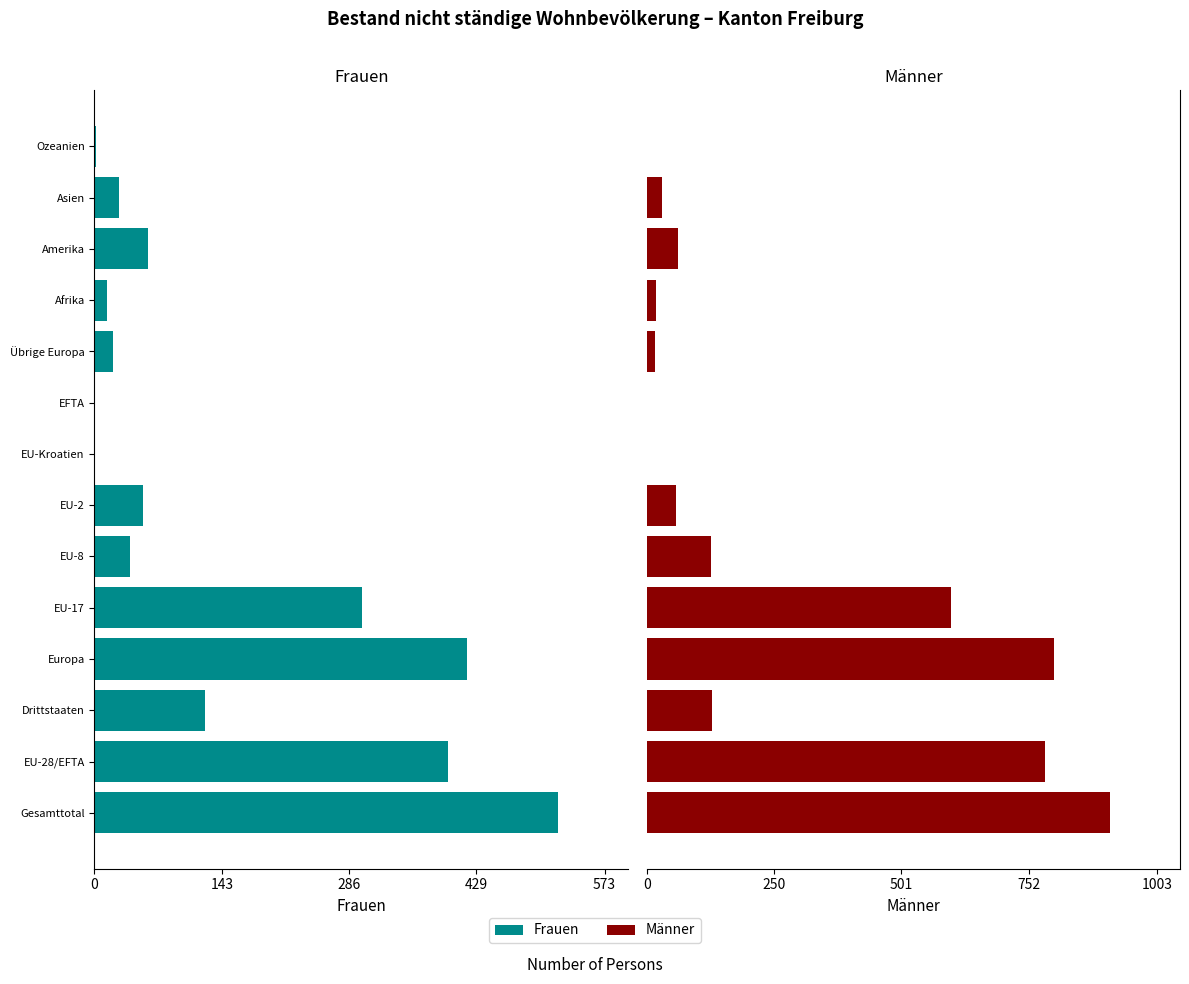

Does the chart contain stacked bars?

No